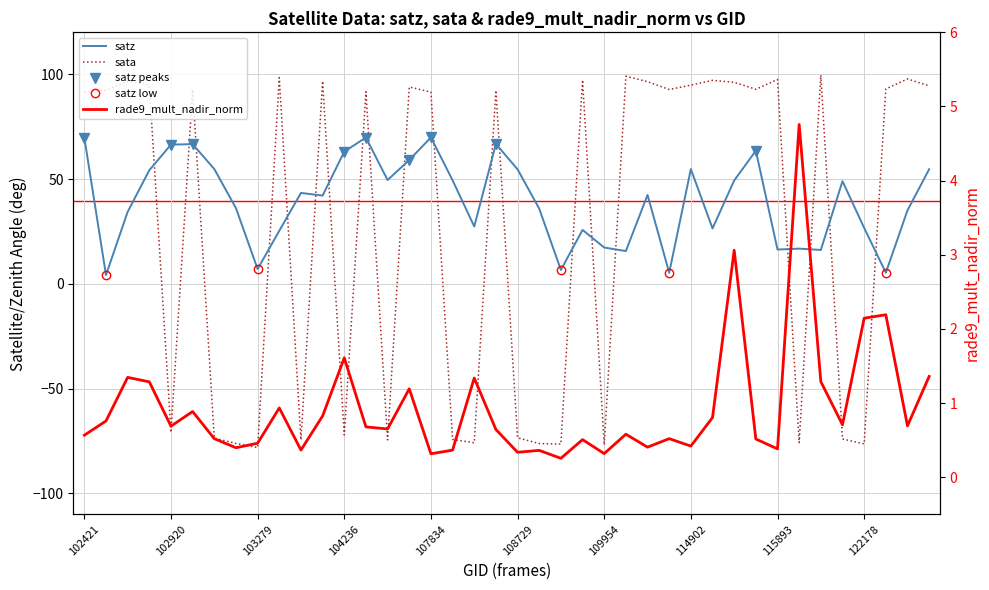

At how many categories does at least one series exceed 62?

26